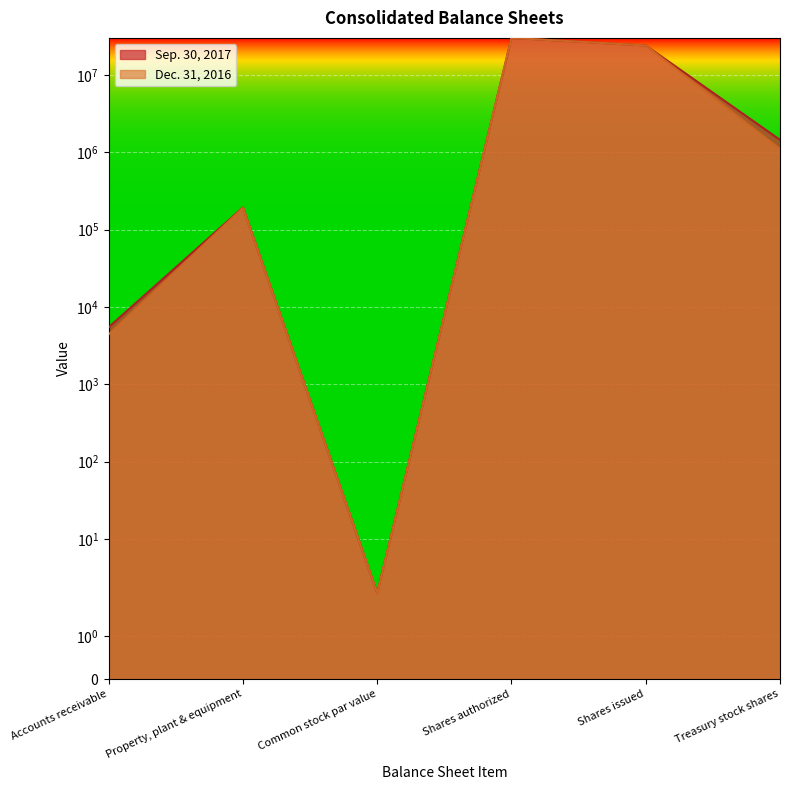

True or false: Sep. 30, 2017 and Dec. 31, 2016 intersect in this chart.

False